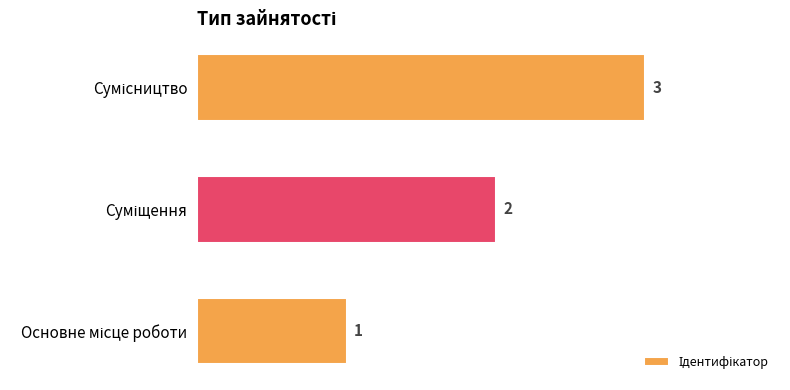

What is the greatest value displayed?

3